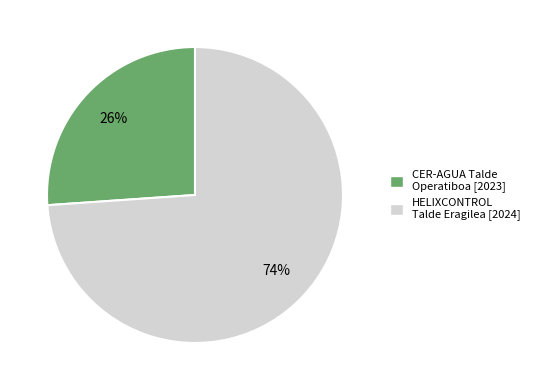

How many segments does this pie chart have?

2